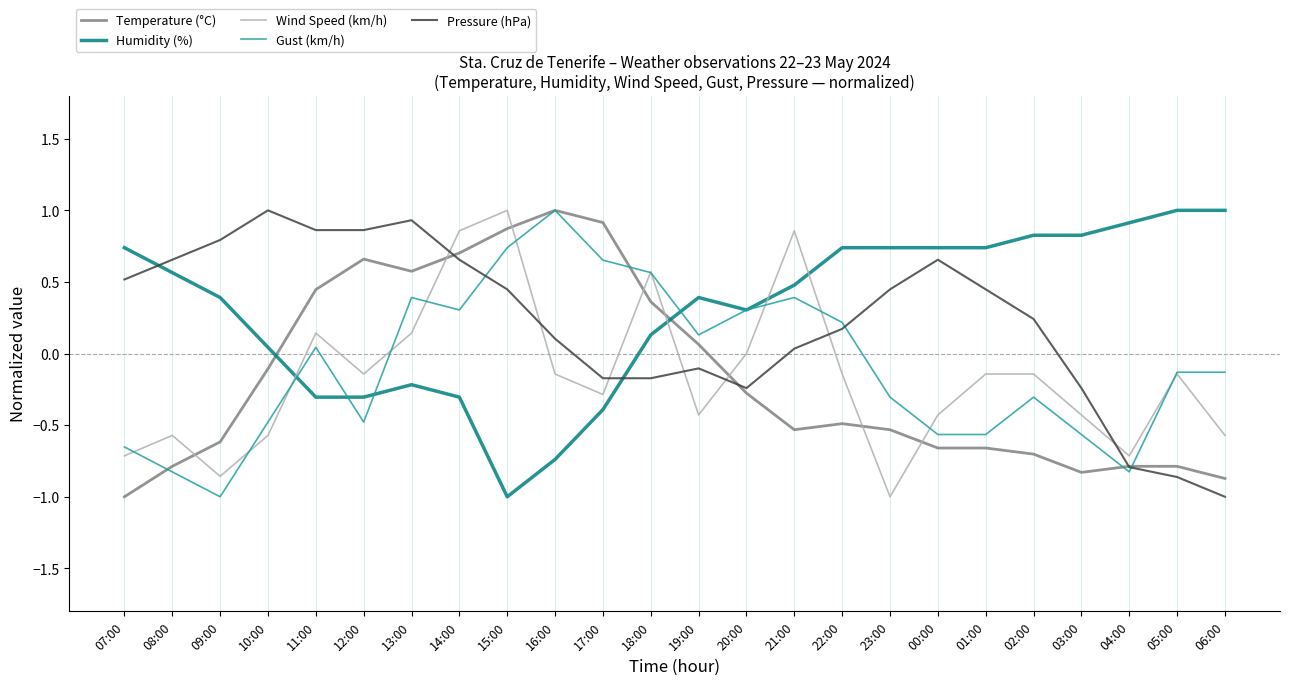

True or false: Temperature (°C) has a value of 1.2 at 14:00.

False